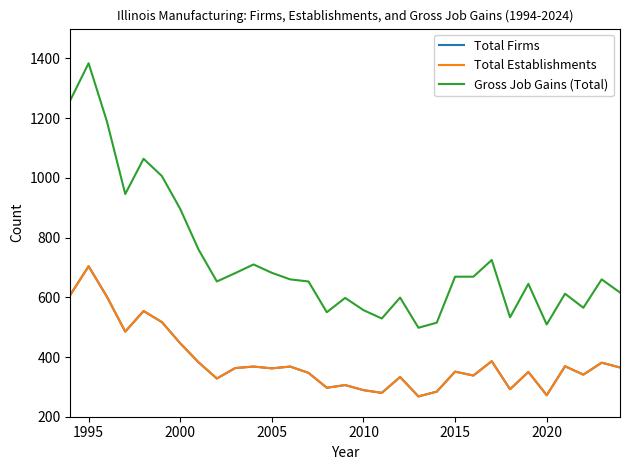

Does the chart have visible grid lines?

No